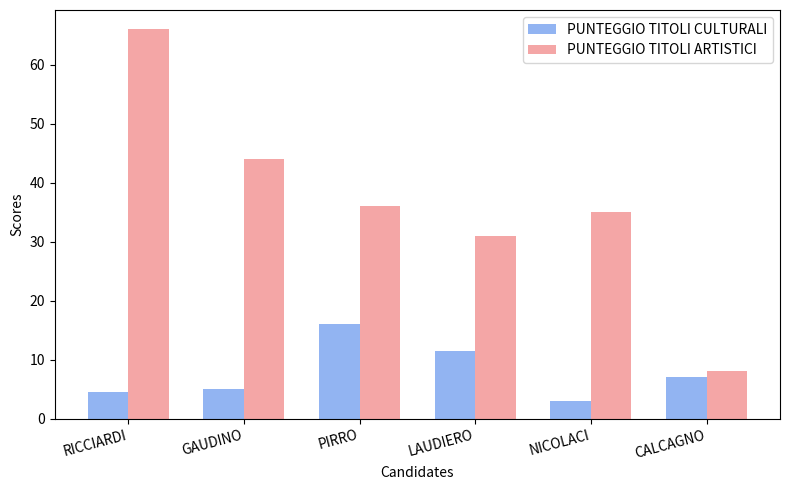

How many groups of bars are there?

6